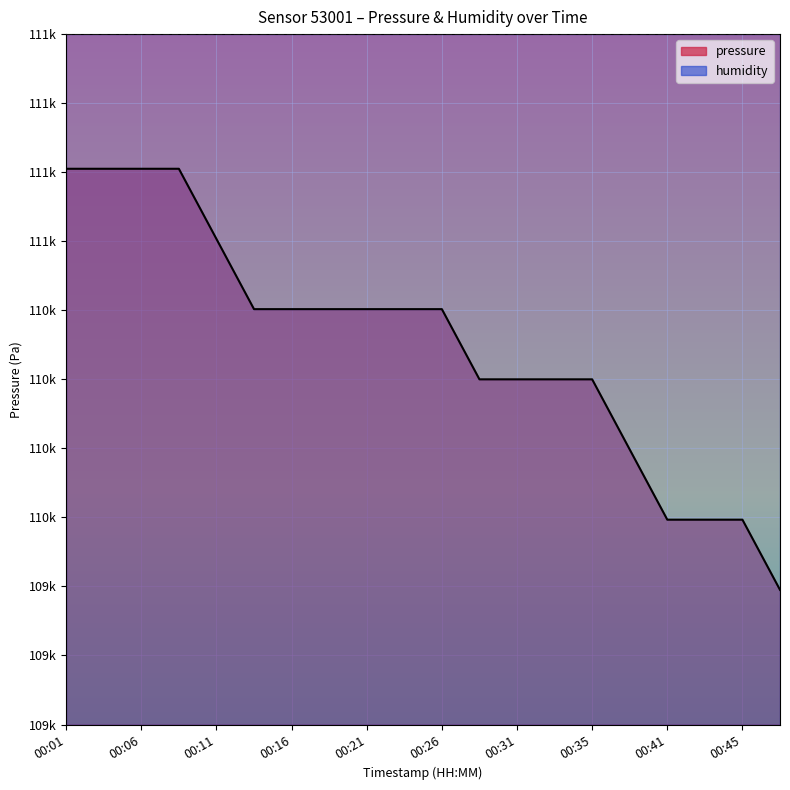

List the labels in order of value, largest first.

00:01, 00:03, 00:06, 00:08, 00:11, 00:13, 00:16, 00:18, 00:21, 00:23, 00:26, 00:28, 00:31, 00:33, 00:35, 00:38, 00:41, 00:43, 00:45, 00:48